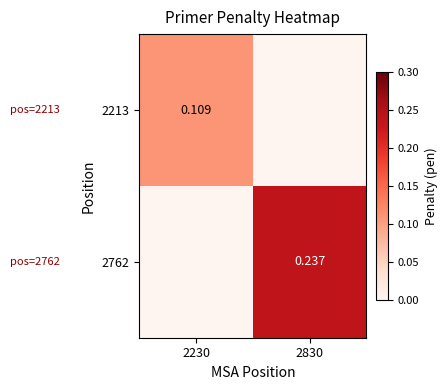

Is the value of 2213 at 2230 greater than the value of 2762 at 2830?

No